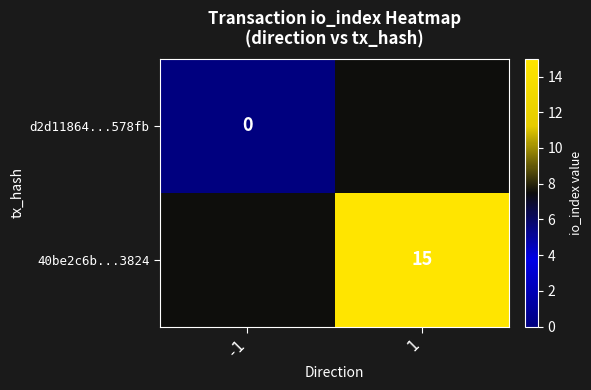

Which has a higher value, 1 or -1?

1